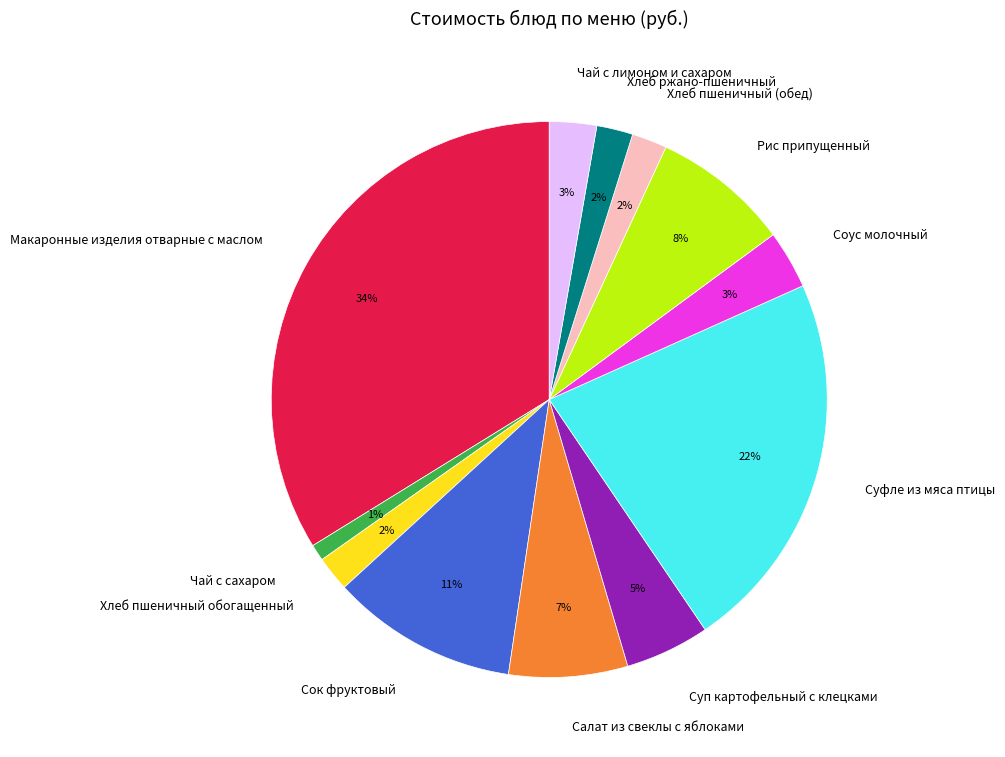

Between Хлеб ржано-пшеничный and Рис припущенный, which is larger?

Рис припущенный